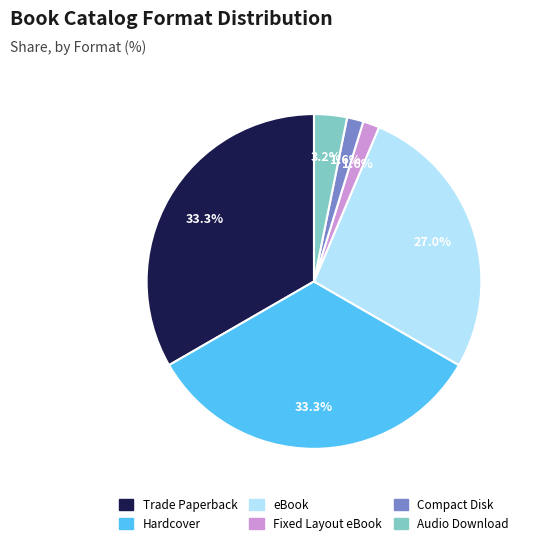

To the nearest percent, what percentage of the pie is Audio Download?

3%